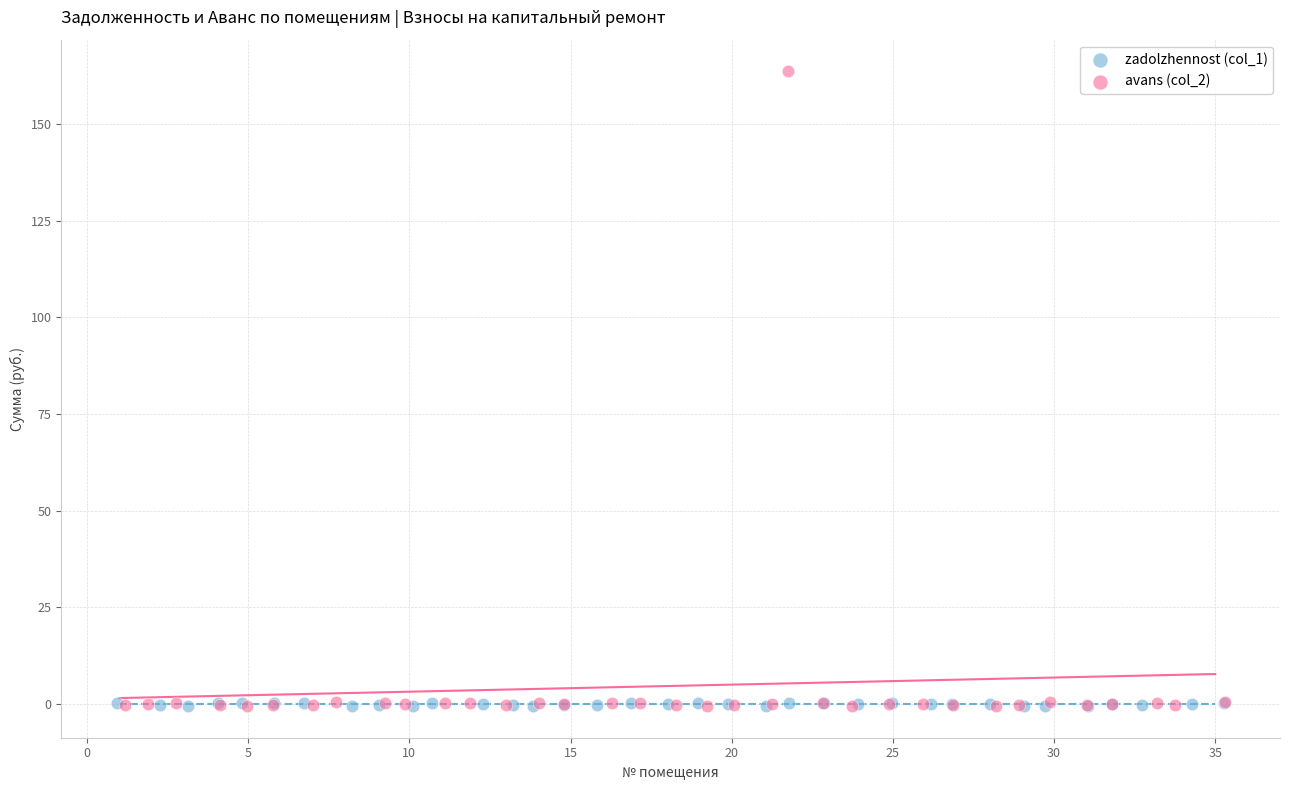

Which series contains the highest Y value?

avans (col_2)